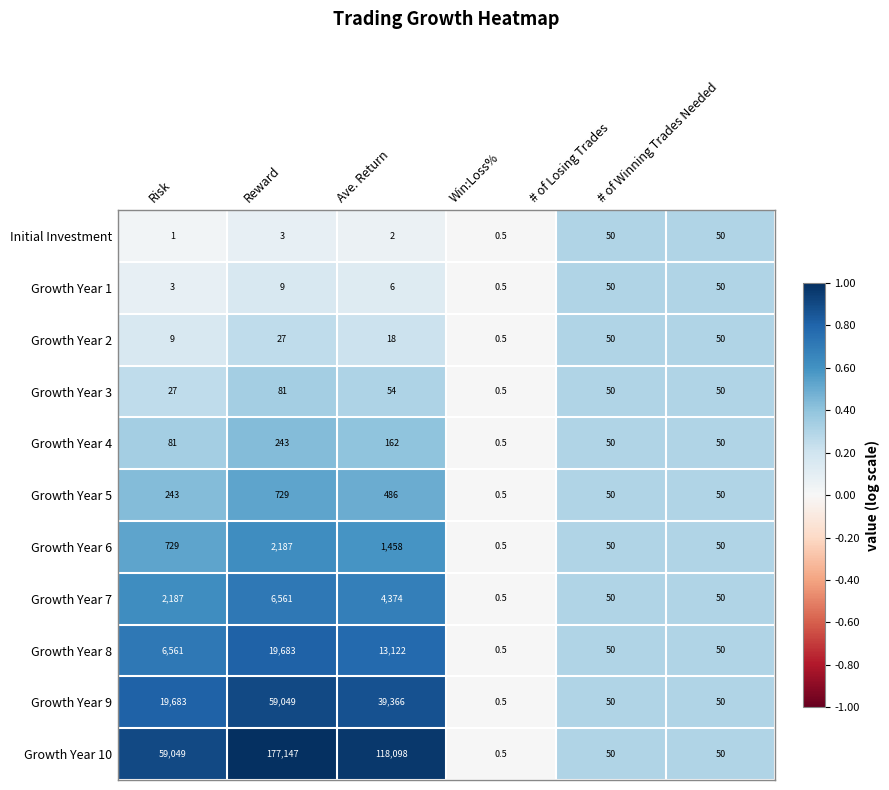

Which series changed the most between Risk and Win:Loss%?

Growth Year 10